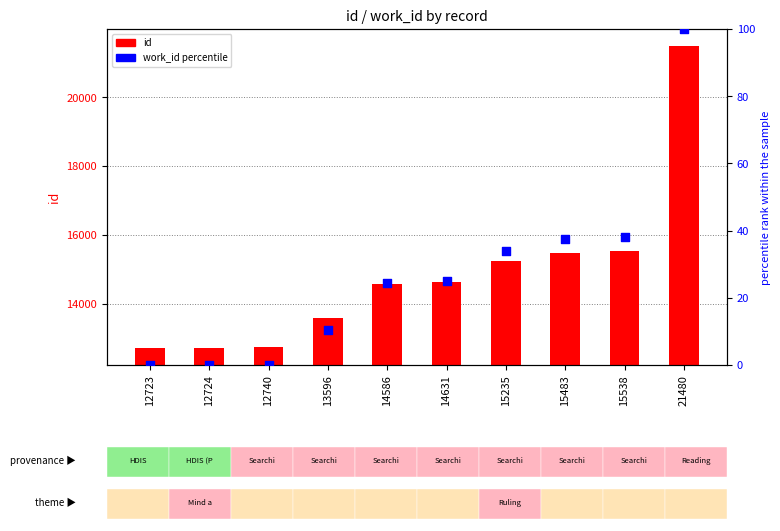

Which series has the largest total across all categories?

id